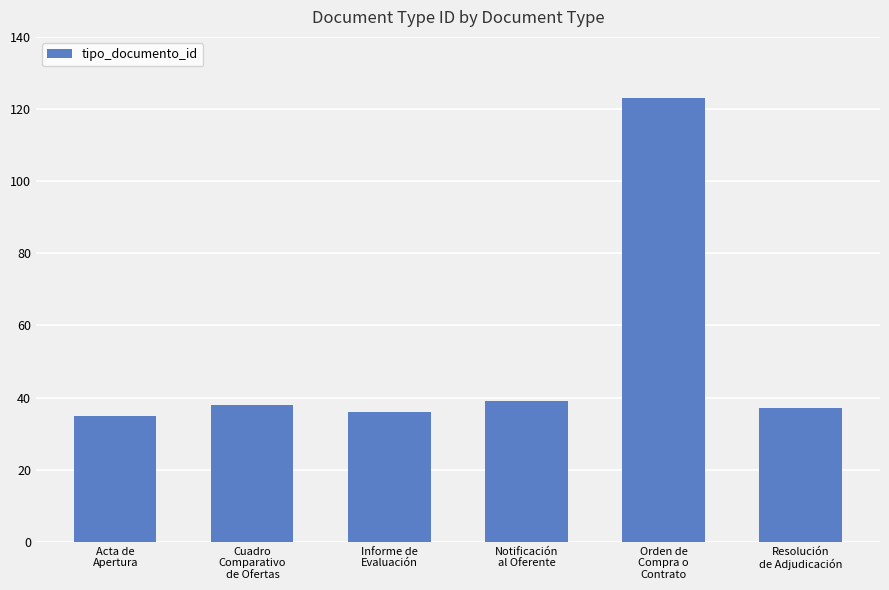

What is the value of the 5th bar from the left?

123